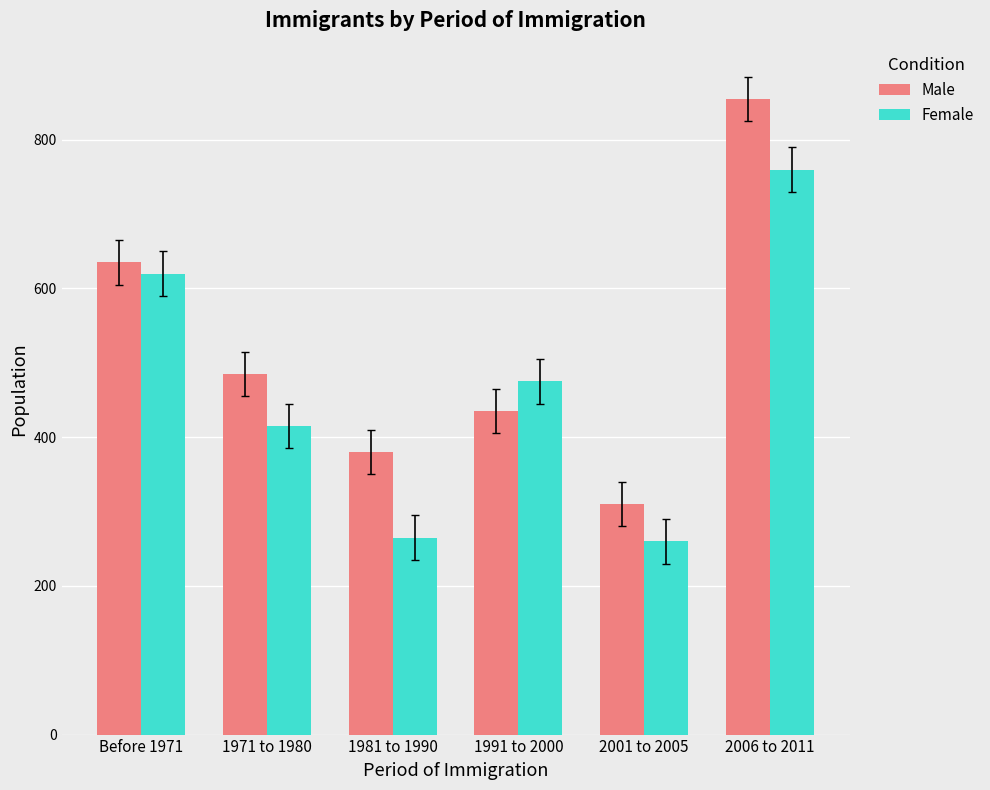

How many values in the Female series are below 475?

3